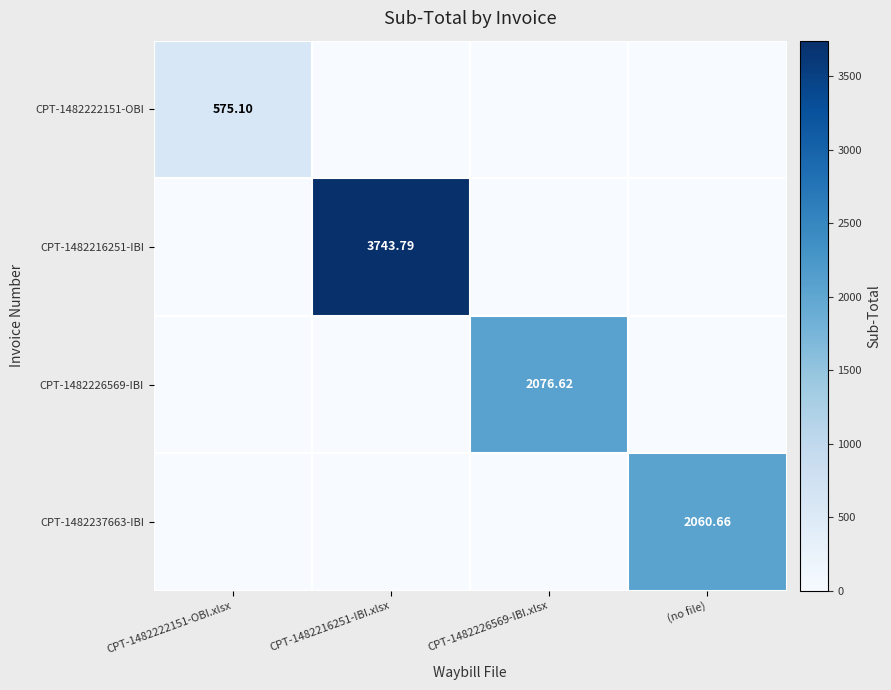

At which category is the sum across all series the highest?

CPT-1482216251-IBI.xlsx